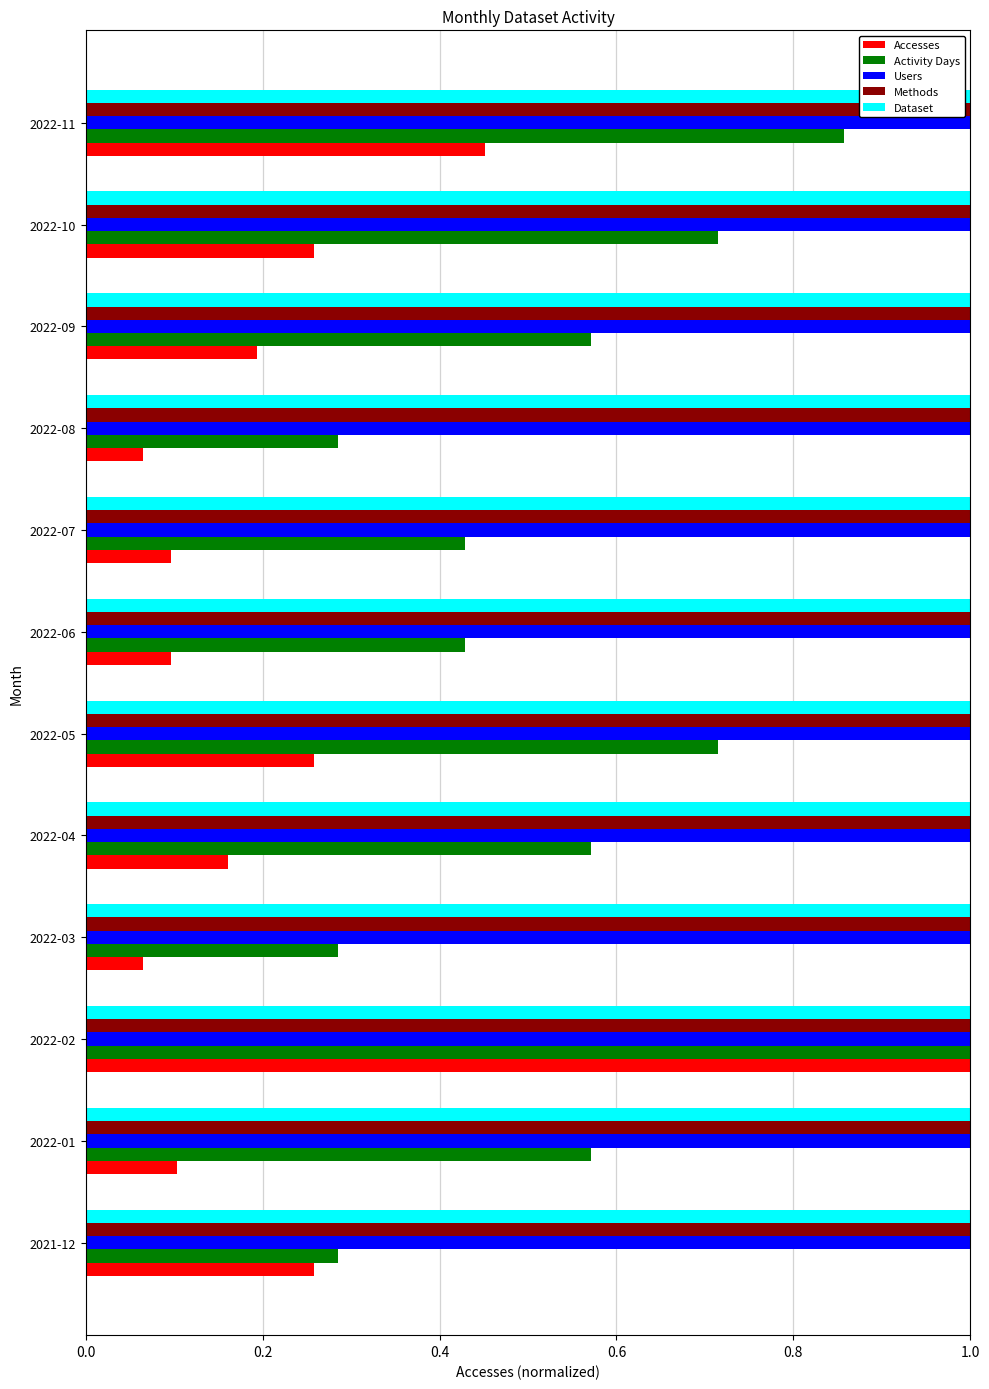

Which series changed the most between 2022-02 and 2022-04?

Accesses